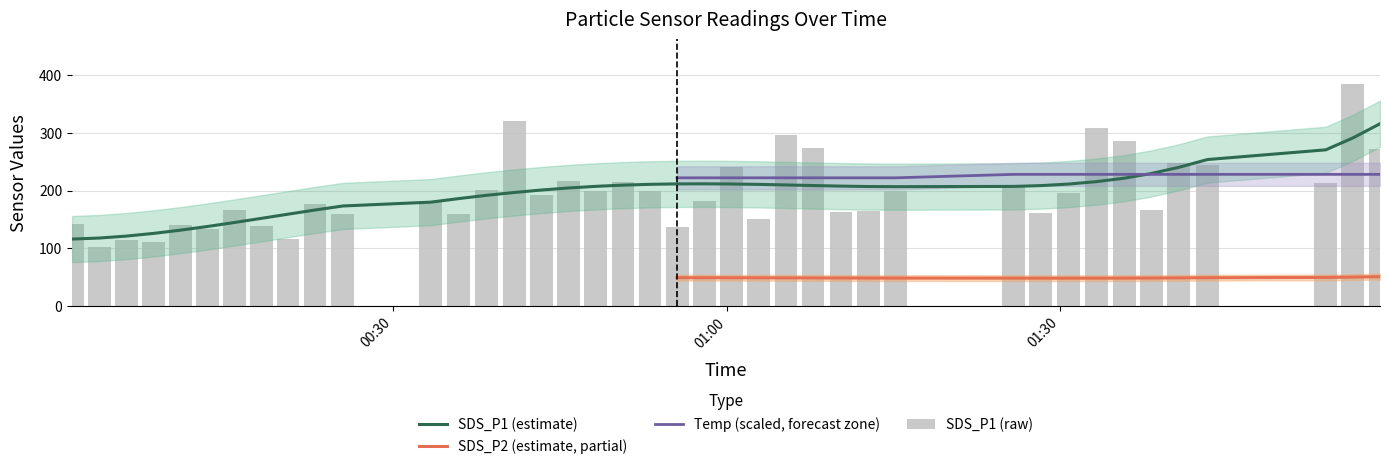

What is the value of the SDS_P1 bar at the 27th from the left?

163.5